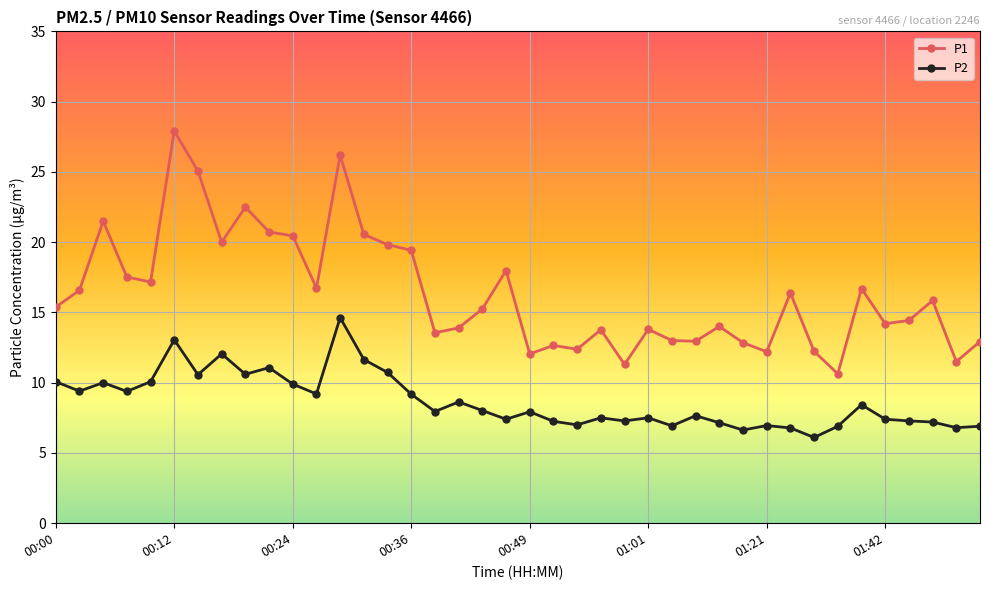

How many data points does each series have?

40